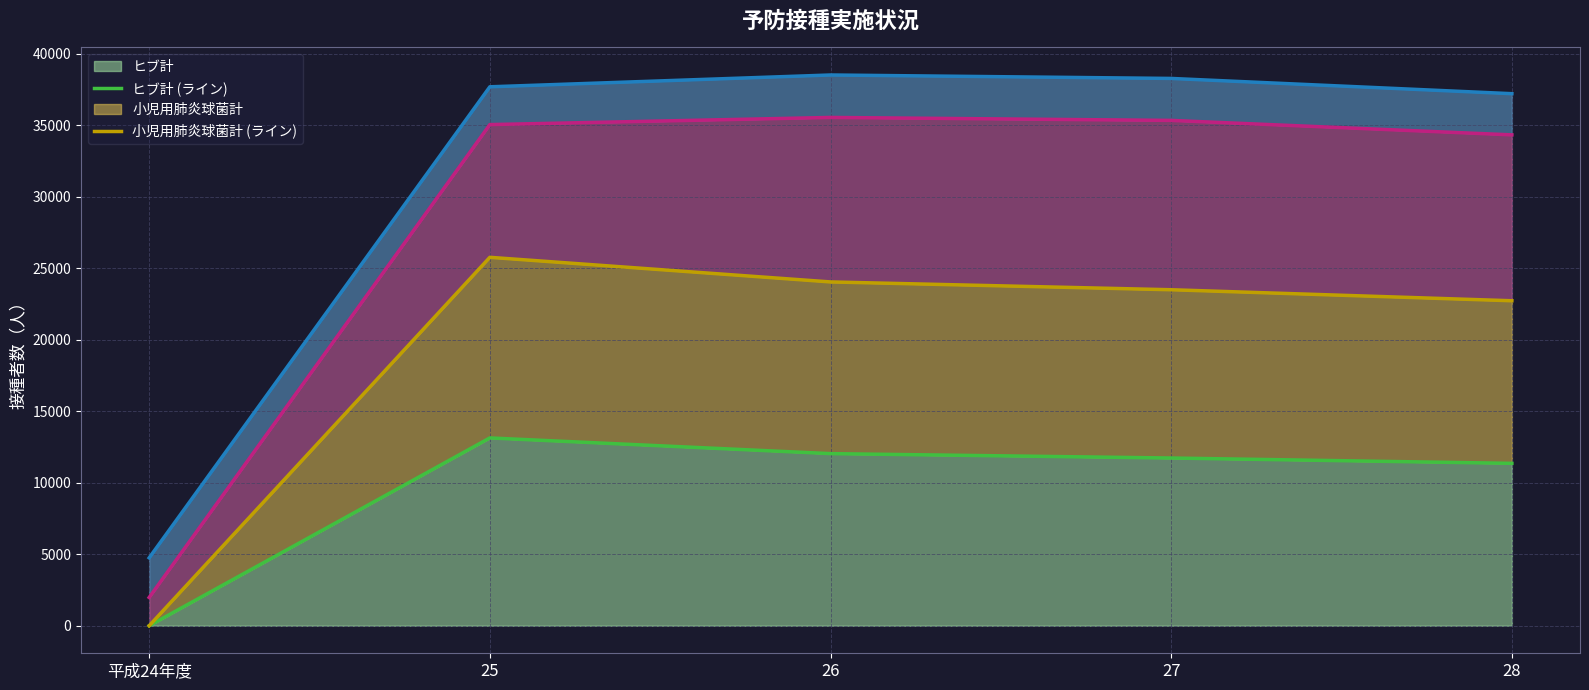

What is the label of the 1st point from the right?

28